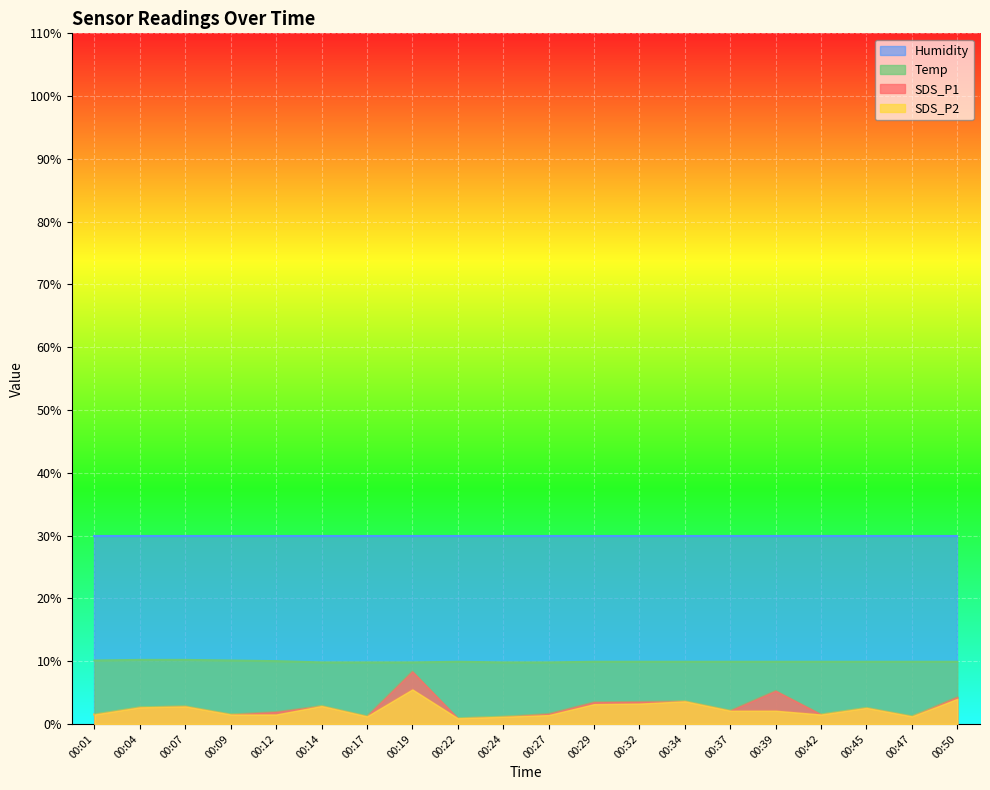

The value of Temp at 00:27 is 16.2. True or false?

False